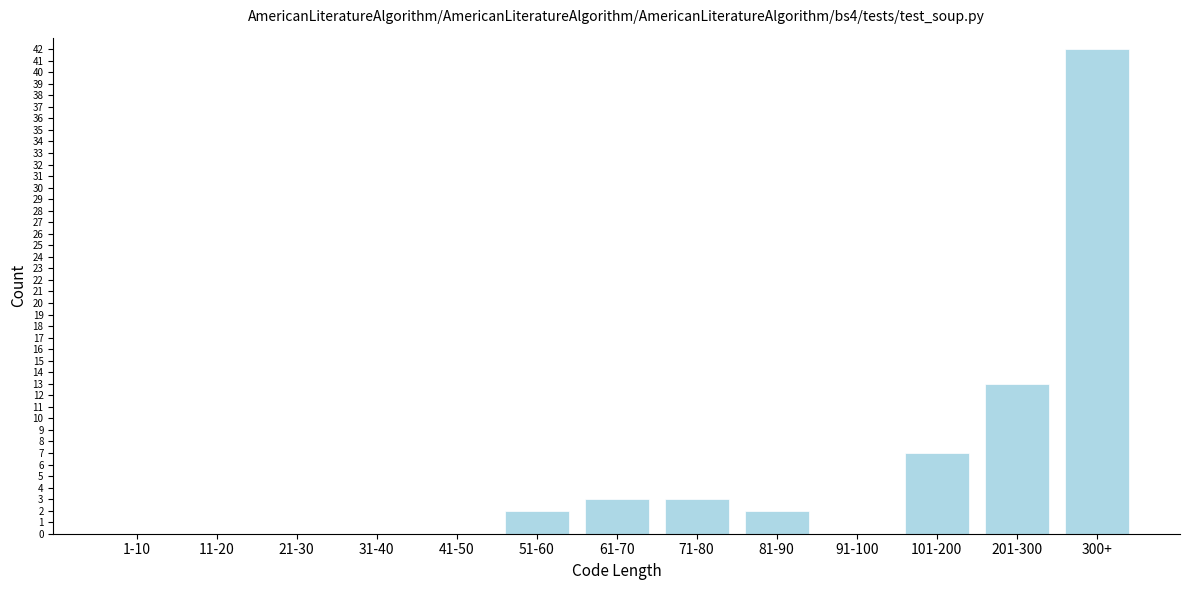

Reading left to right, extract all data points from this chart.

1-10=0	11-20=0	21-30=0	31-40=0	41-50=0	51-60=2	61-70=3	71-80=3	81-90=2	91-100=0	101-200=7	201-300=13	300+=42